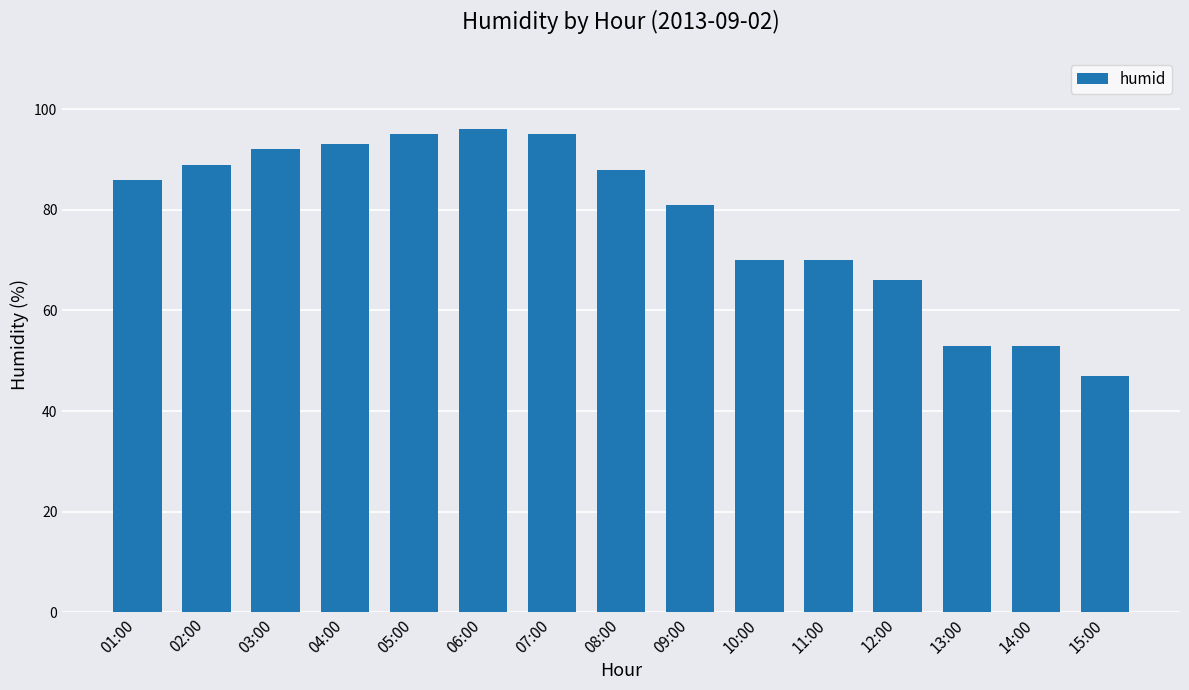

What value does the data have at 06:00?

96